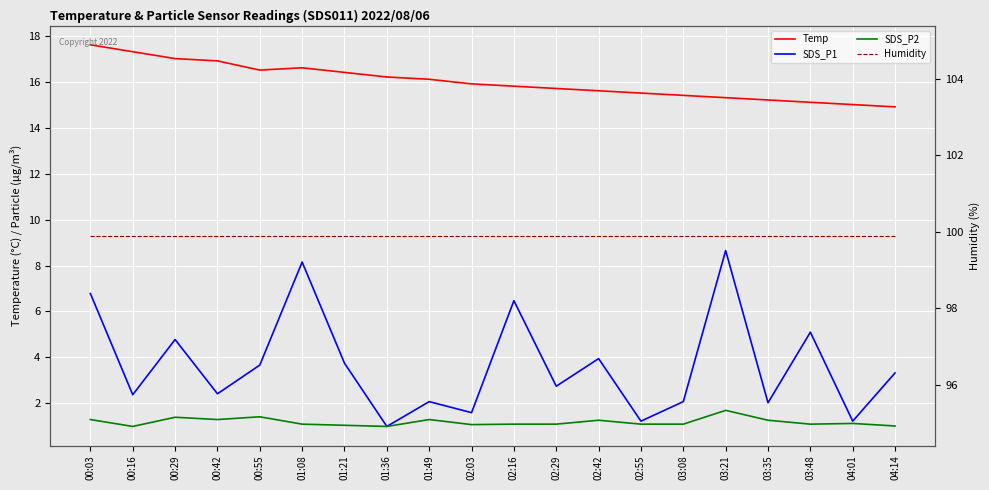

What value does the SDS_P1 series have at 03:08?

2.1